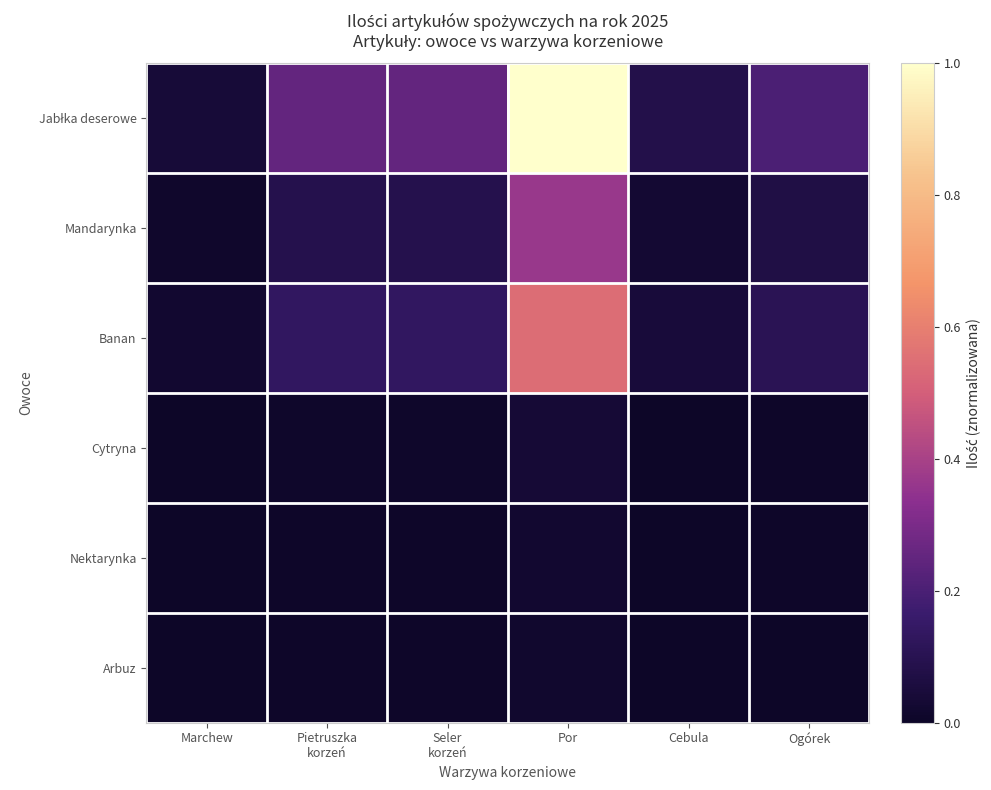

What is the total value across all series at Por?

2.0